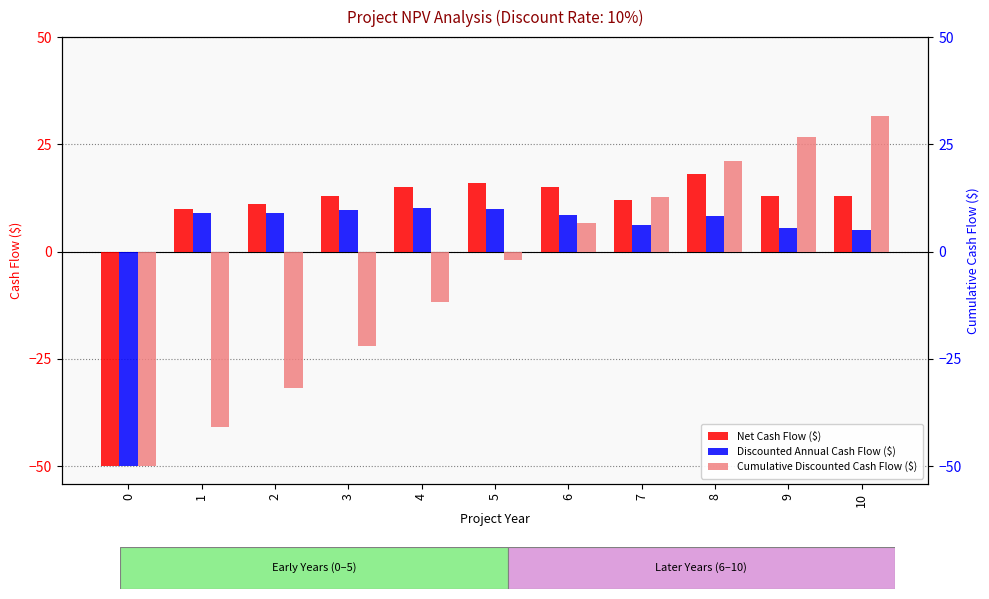

What is the average value of the Net Cash Flow ($) series?

7.8